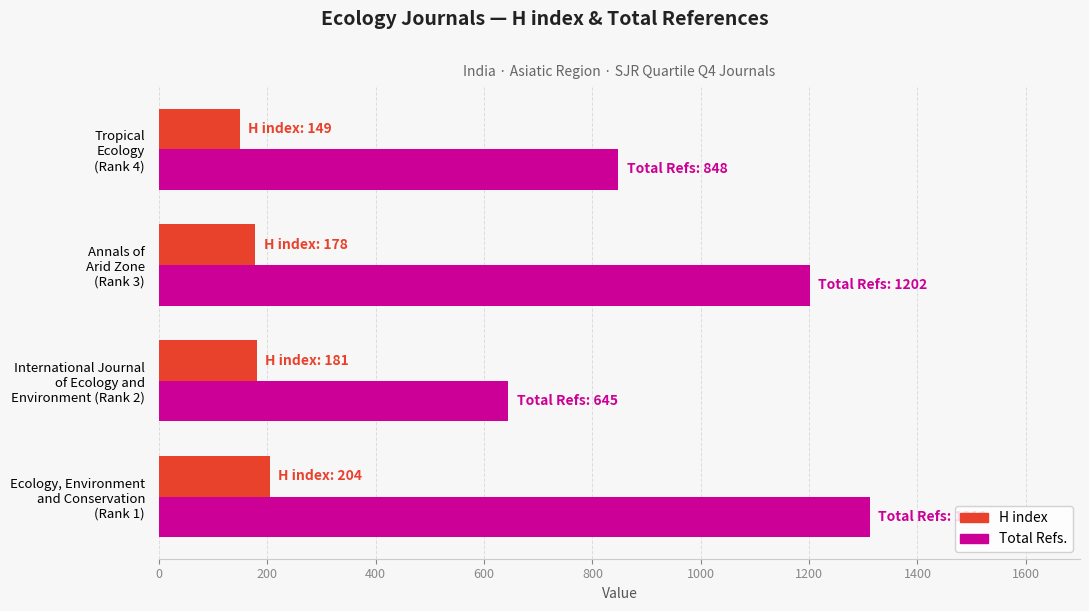

Which series has the largest total across all categories?

Total Refs.